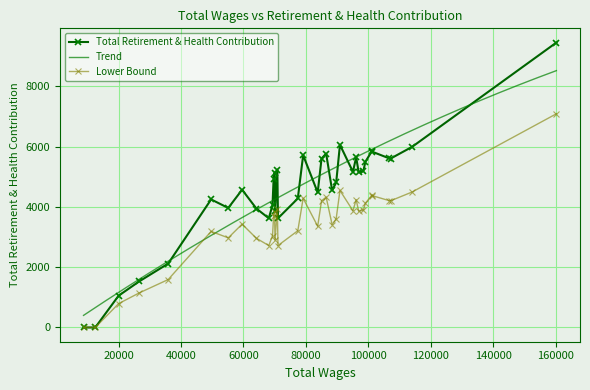

What is the value of the Total Retirement & Health Contribution point at the 10th from the left?

3622.0